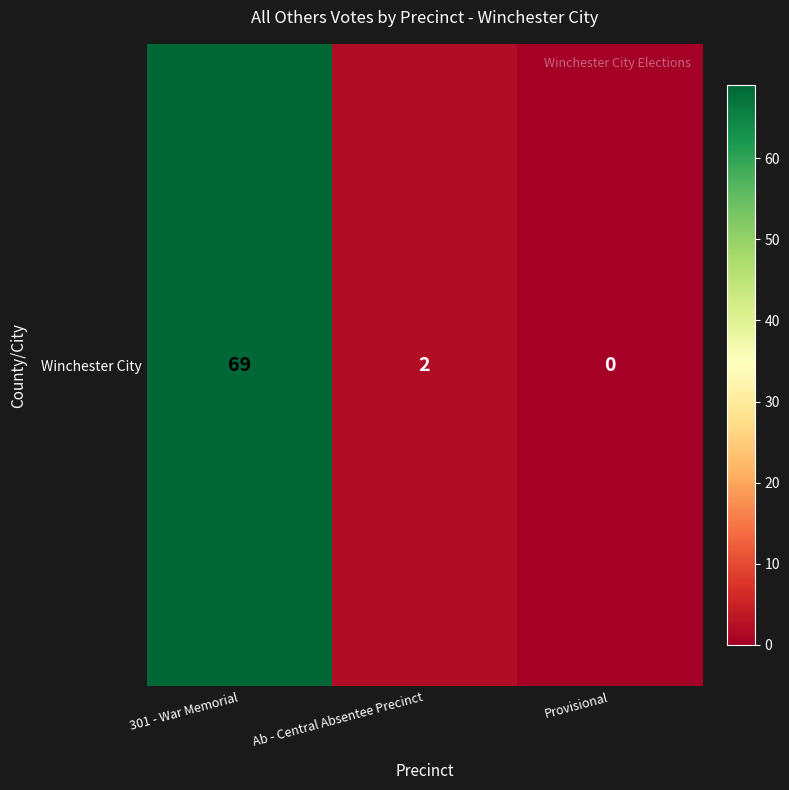

What is the greatest value displayed?

69